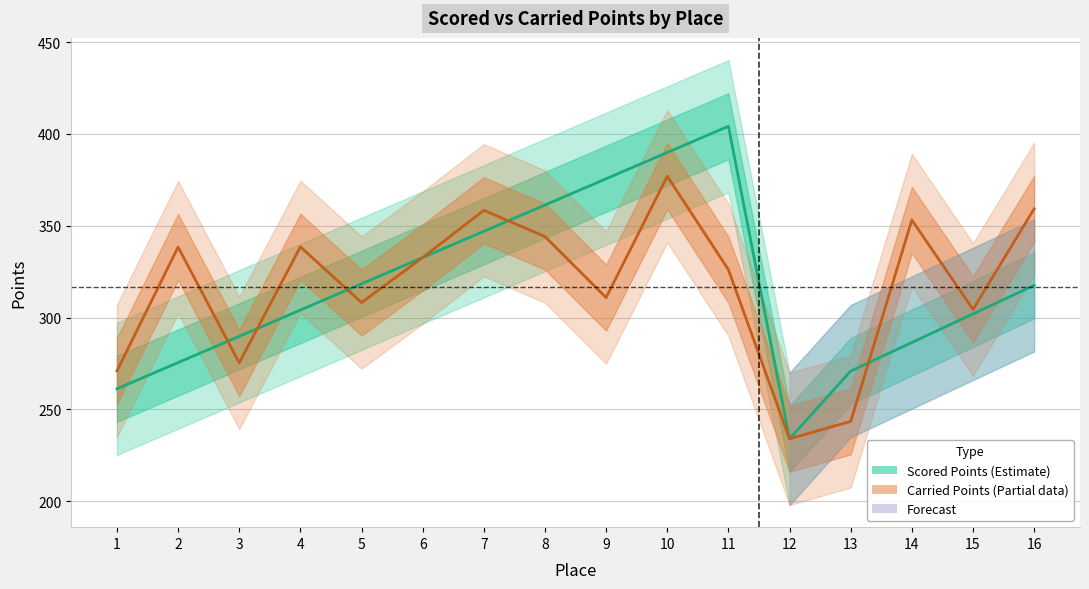

At which category does Carried Points reach its first local peak?

2